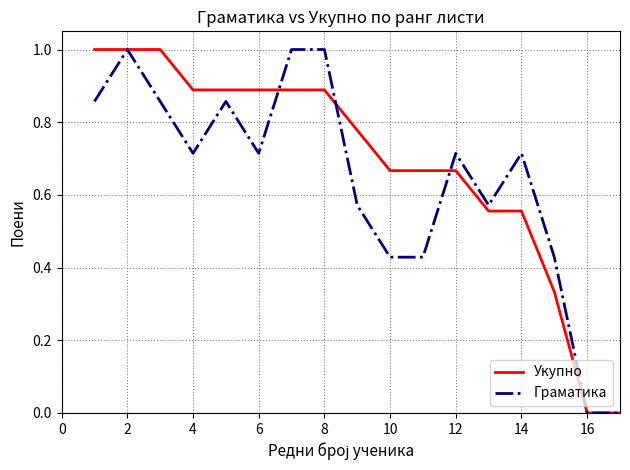

Which series has the largest total across all categories?

Укупно